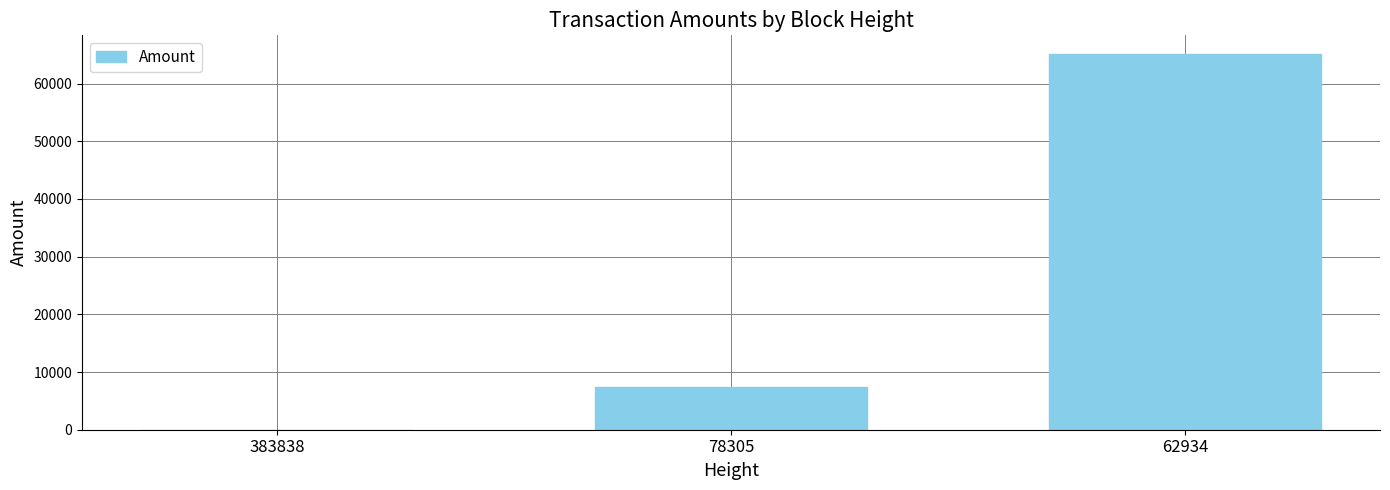

Count the values in the range 0 to 65105.

3